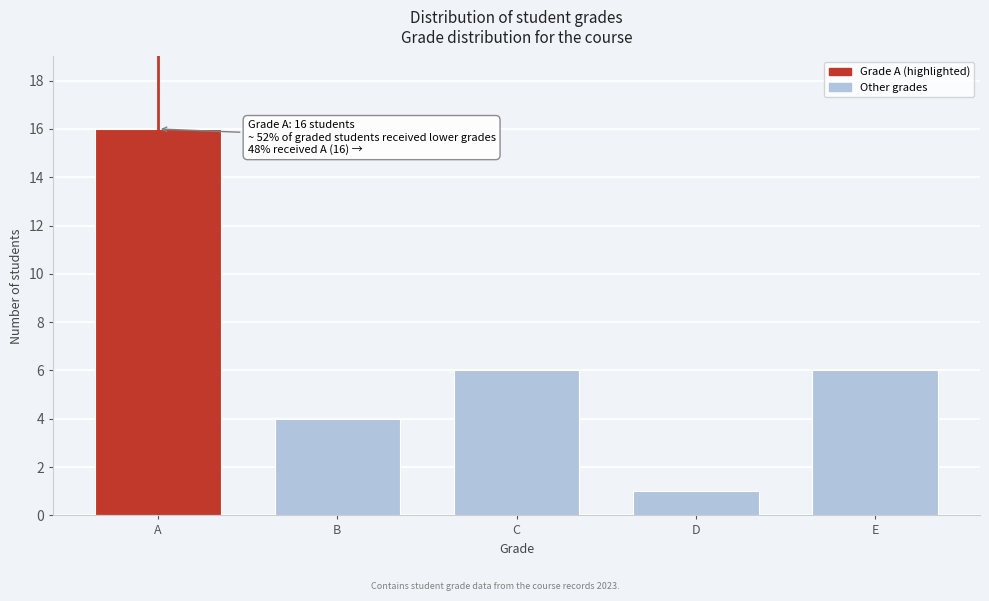

Reading left to right, list all the values displayed in this chart.

A=16	B=4	C=6	D=1	E=6